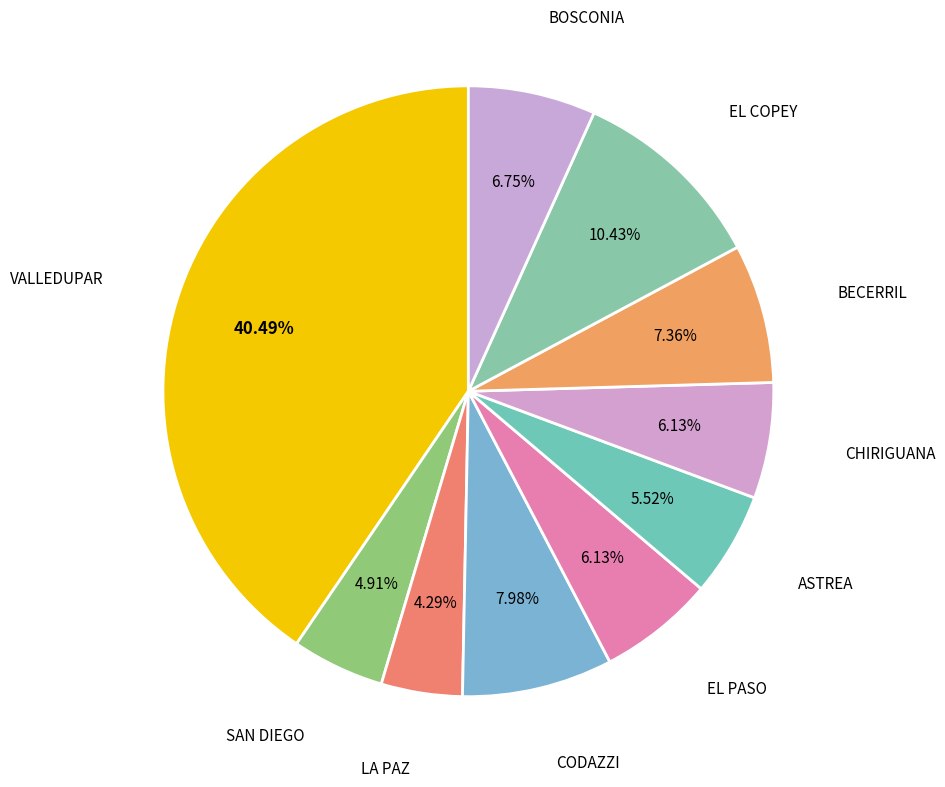

How many segments does this pie chart have?

10